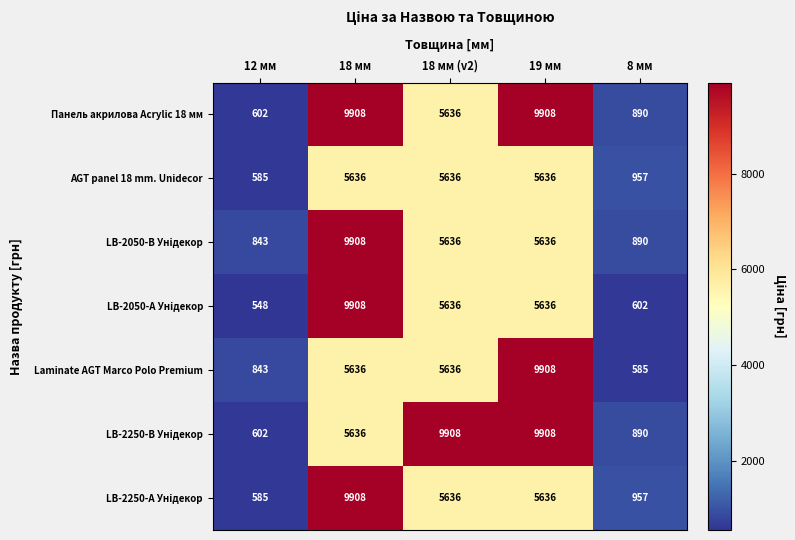

What is the sum of the Панель акрилова Acrylic 18 мм values at 18 мм and 18 мм (v2)?

15544